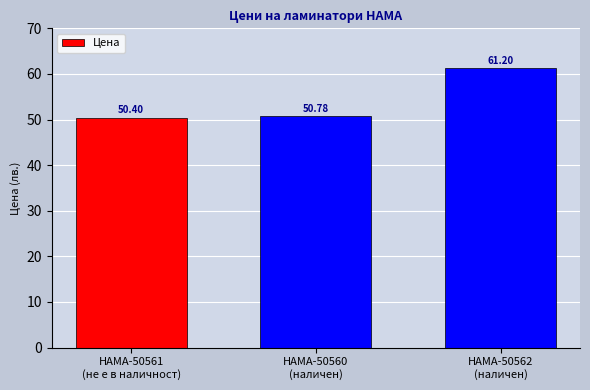

At which label is the value closest to 55?

HAMA-50560
(наличен)